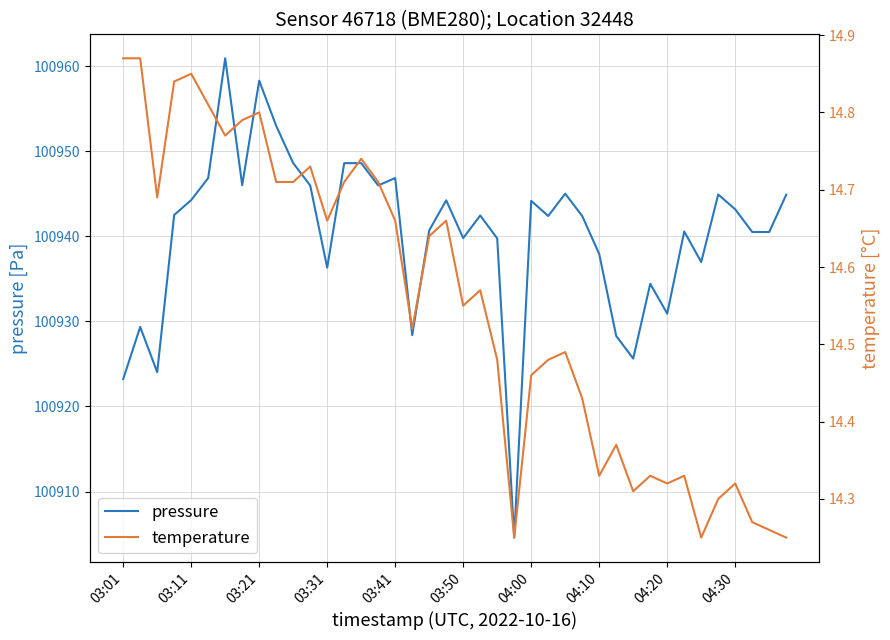

Which series has the widest spread of values?

pressure